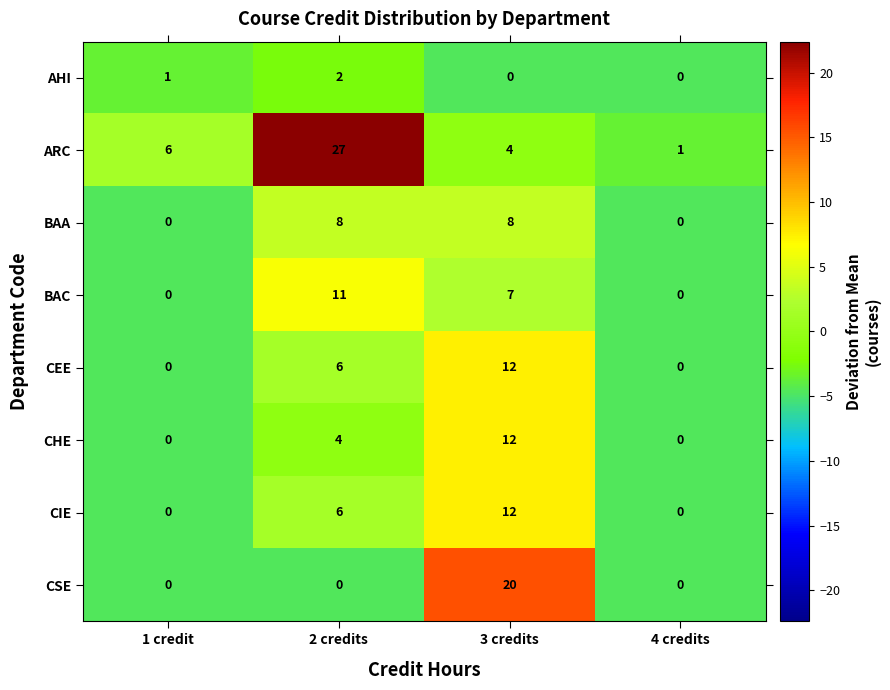

At which label does BAC reach its peak?

2 credits